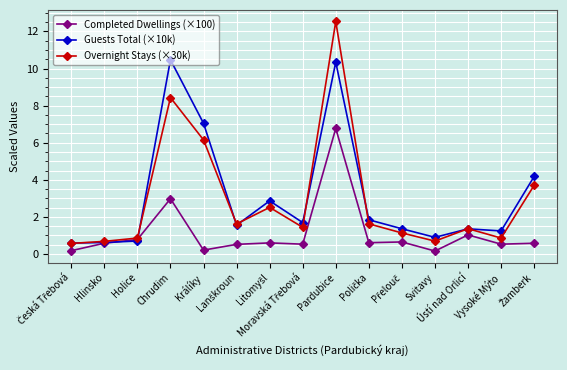

At which category is the sum across all series the highest?

Pardubice